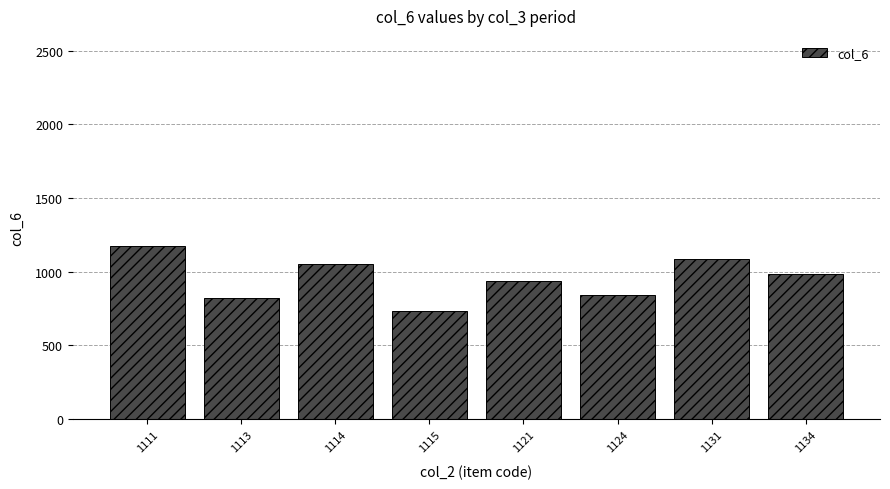

Reading left to right, list all the values displayed in this chart.

1172.0	818.0	1053.0	736.0	937.7	842.5	1082.8	982.0